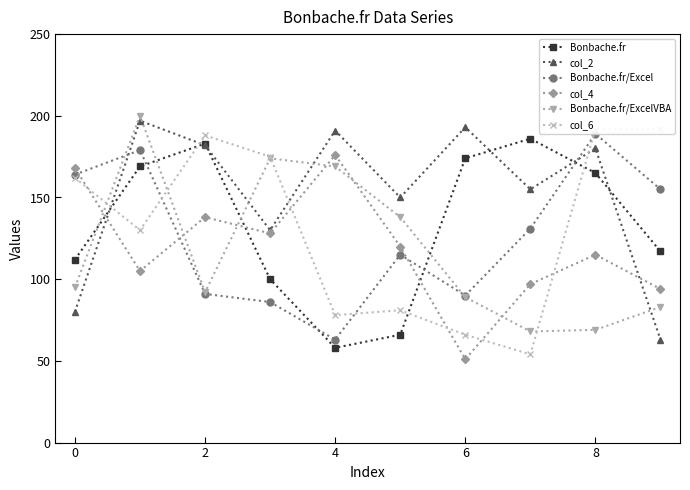

Between 9 and 8, which is larger?

8